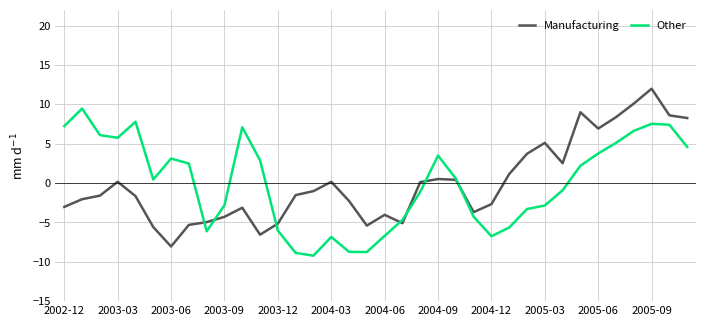

List the series in order of their peak value, lowest first.

Other, Manufacturing